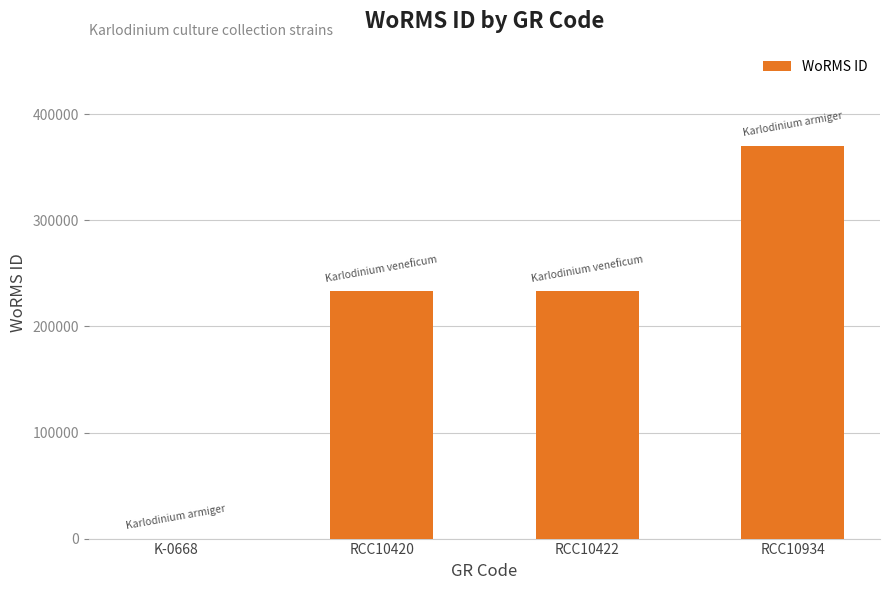

Reading left to right, extract all data points from this chart.

K-0668=0	RCC10420=233037	RCC10422=233037	RCC10934=370510